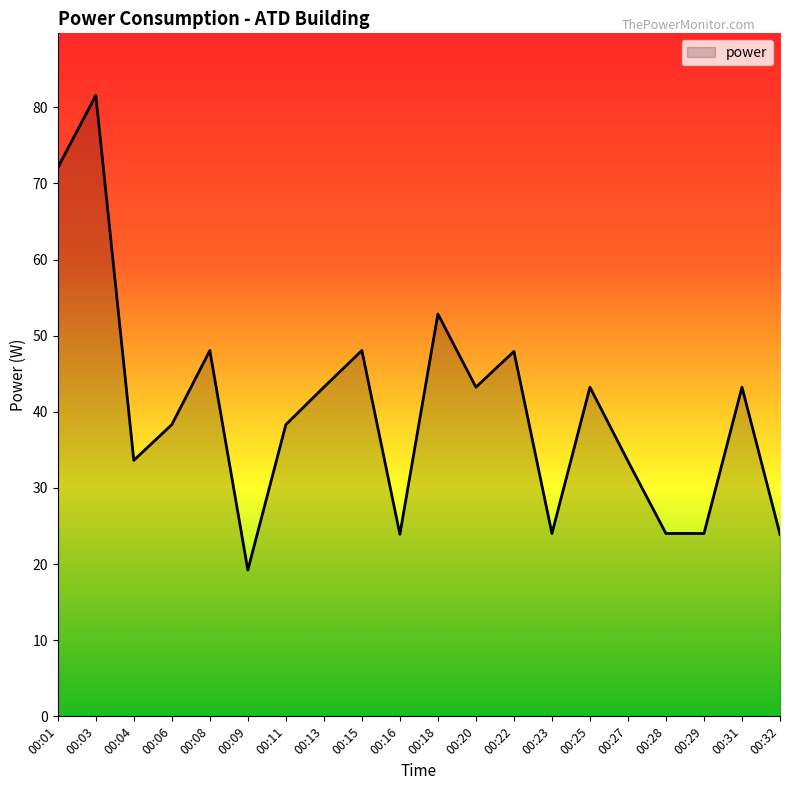

What is the greatest value displayed?

81.6